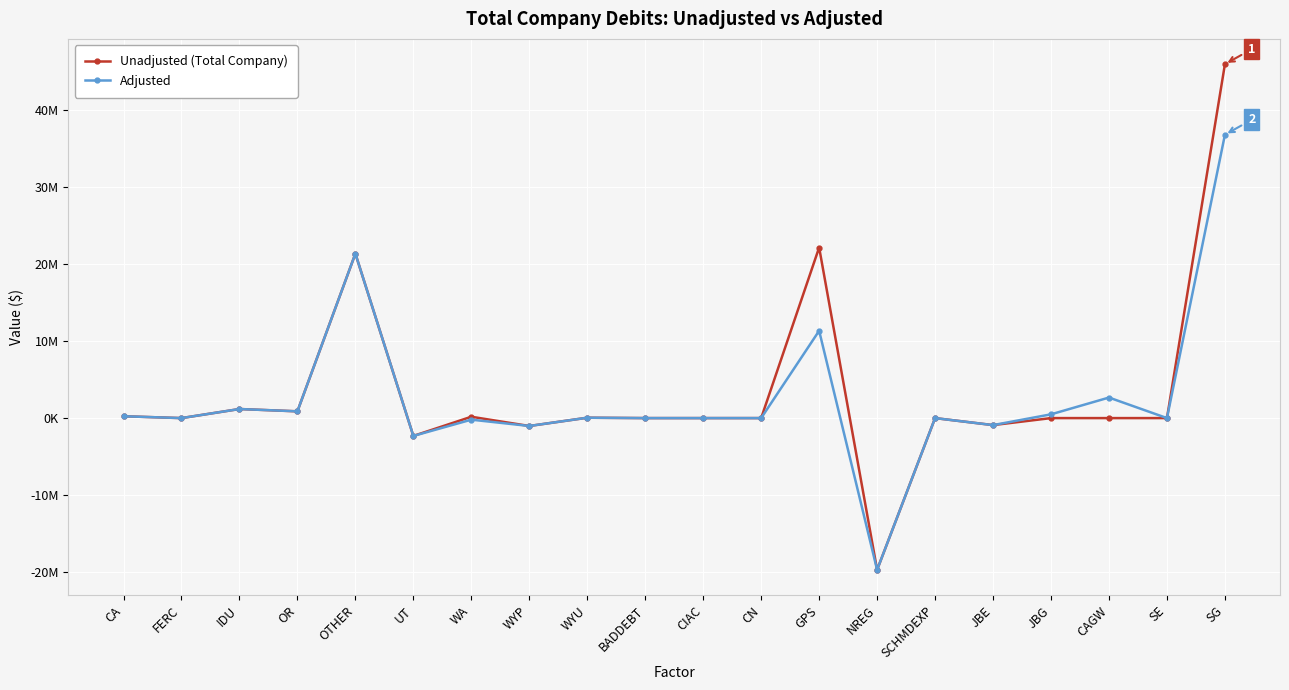

How many interior local valleys does the Unadjusted (Total Company) series have?

7